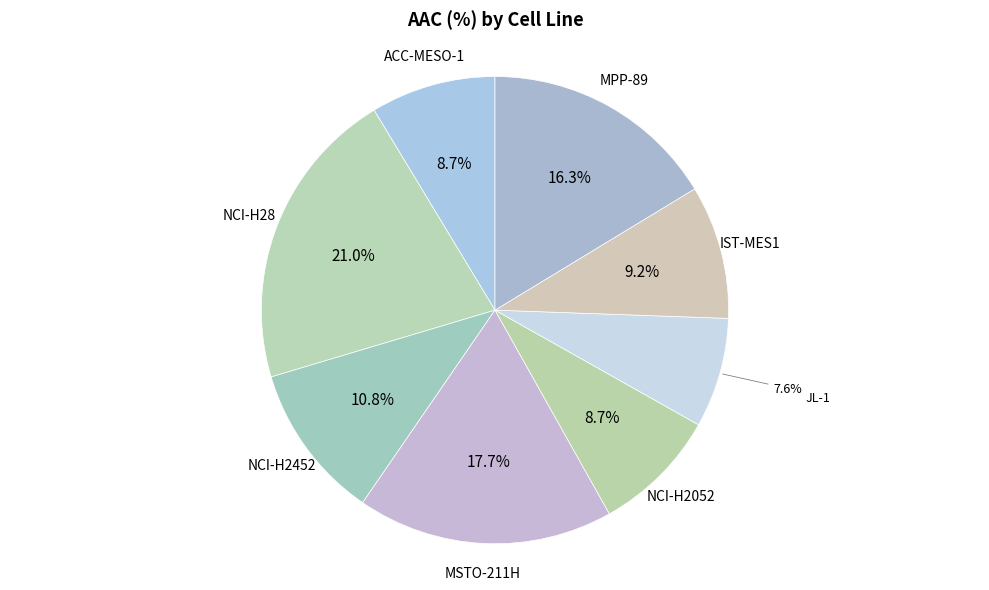

Which slice is the smallest?

JL-1